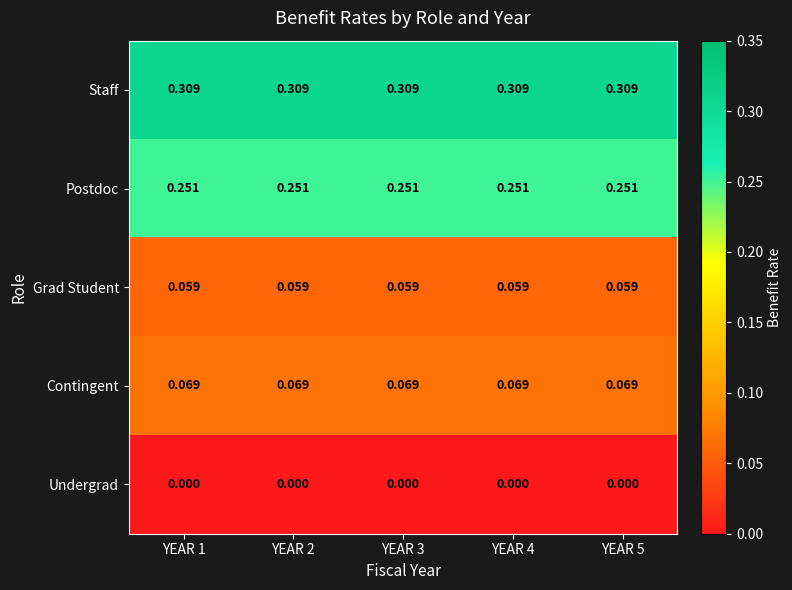

Rank the series at YEAR 4 from lowest to highest value.

Undergrad, Grad Student, Contingent, Postdoc, Staff